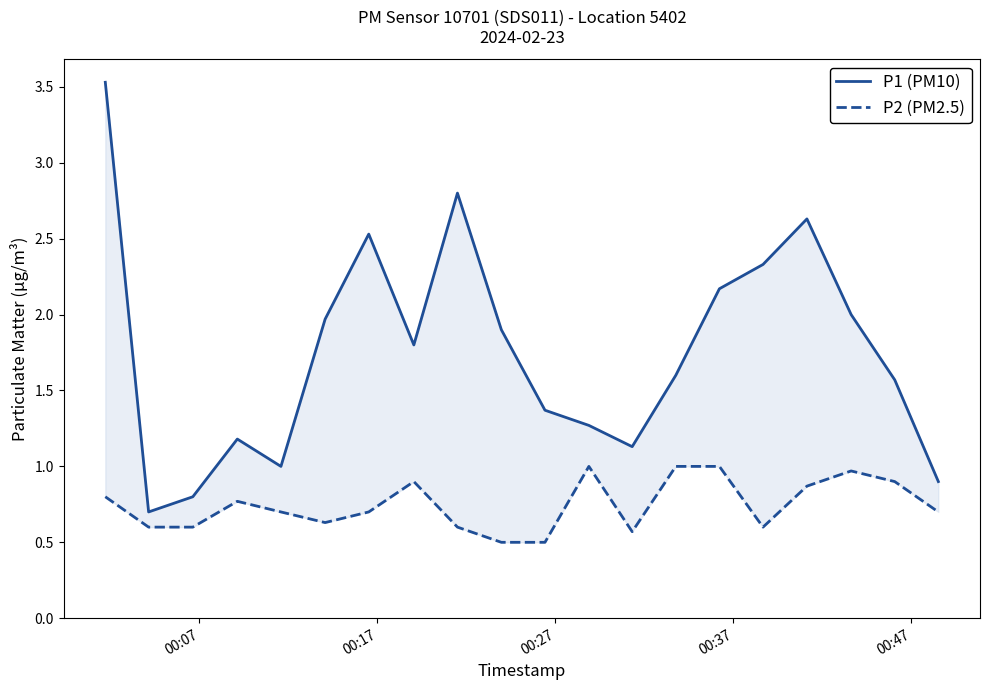

The value of P2 (PM2.5) at 8 is 0.4. True or false?

False